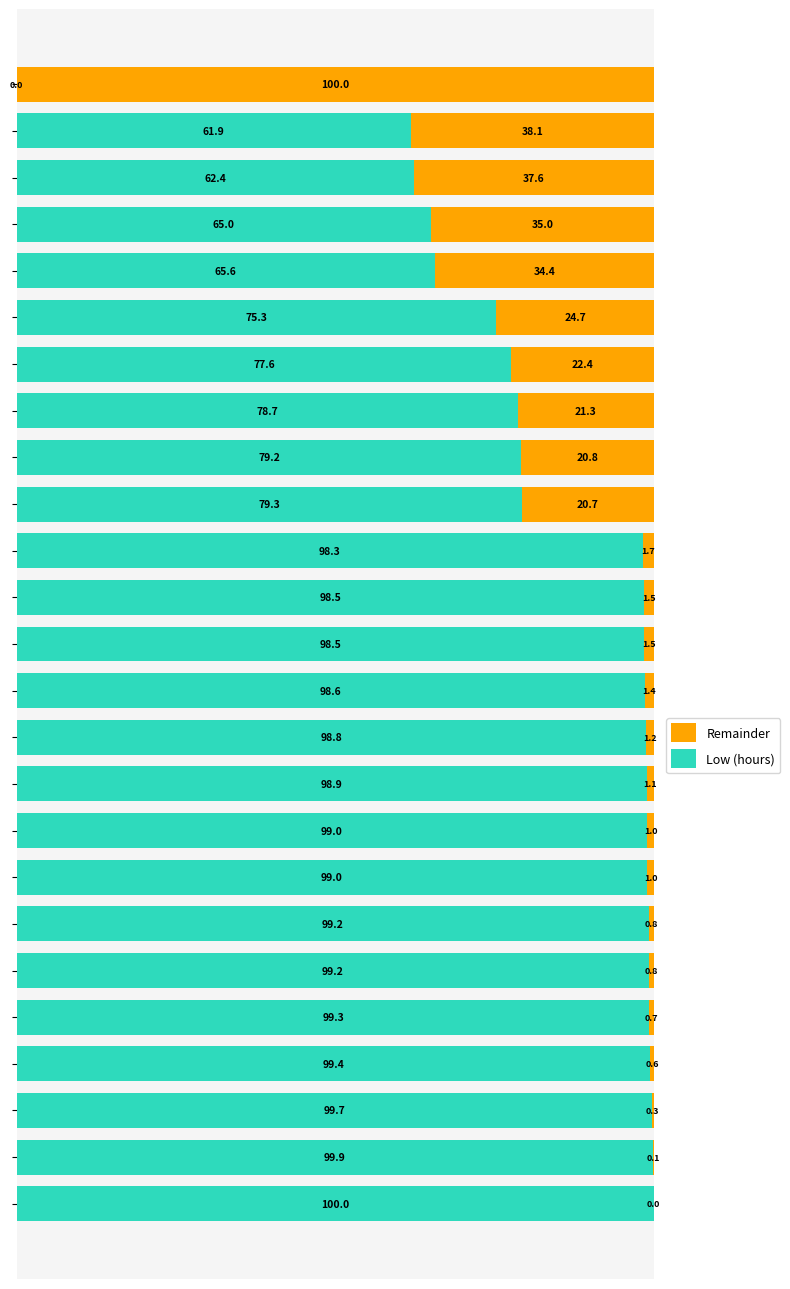

What is the sum of all Low (hours) values?

2131.3